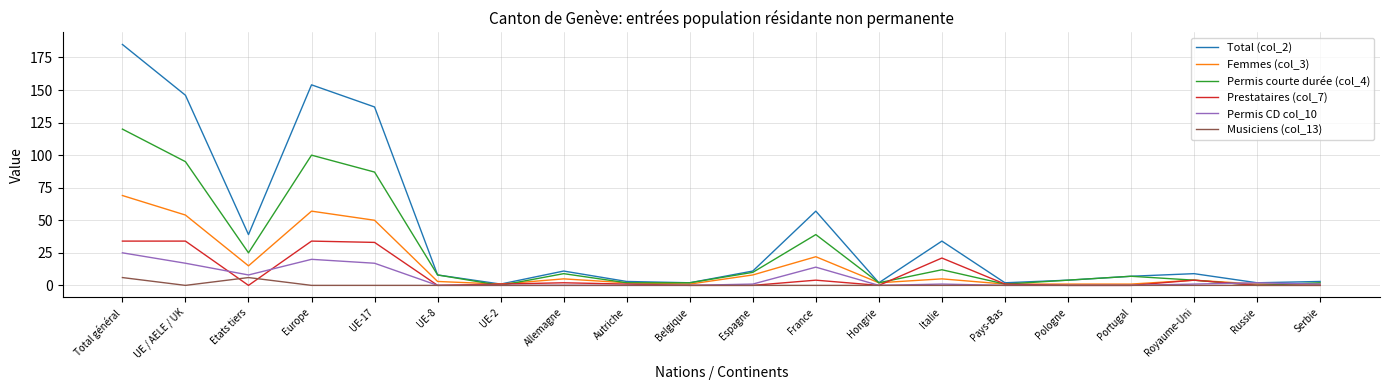

List the series in order of their peak value, lowest first.

Musiciens (col_13), Permis CD col_10, Prestataires (col_7), Femmes (col_3), Permis courte durée (col_4), Total (col_2)